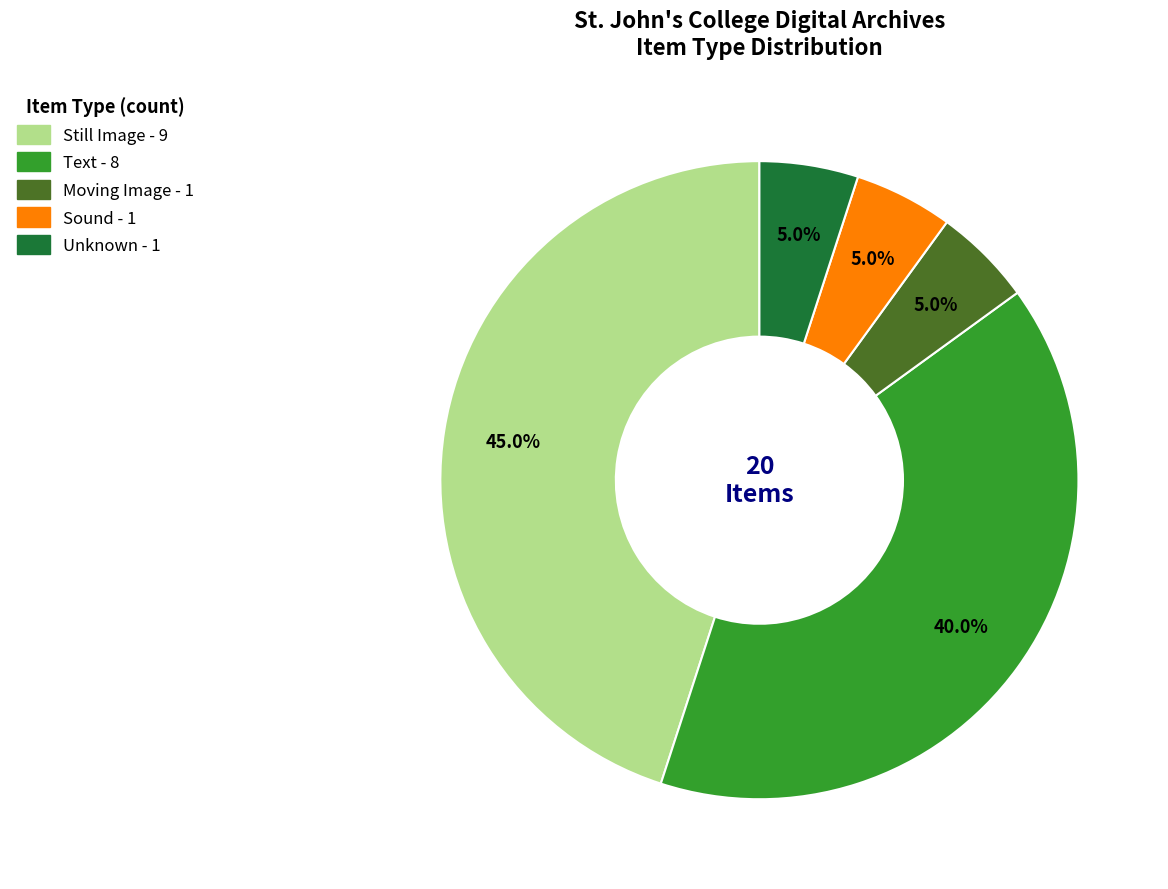

Which slice is the largest?

Still Image